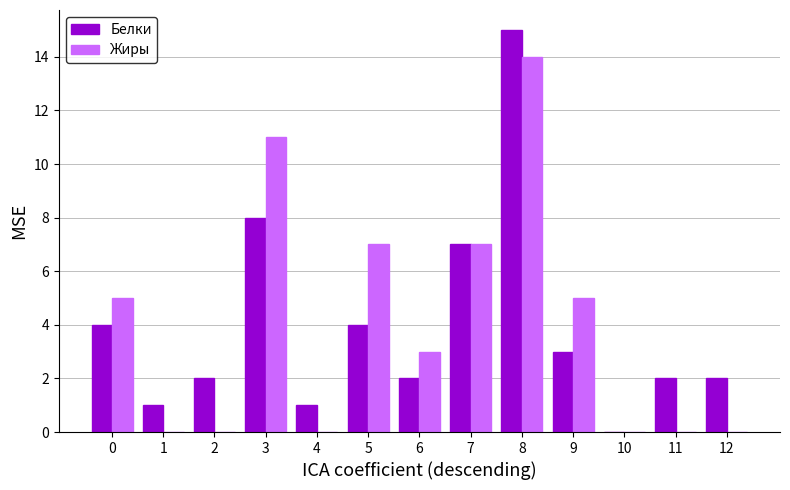

What is the approximate value of Белки at 8, to the nearest 5?

15